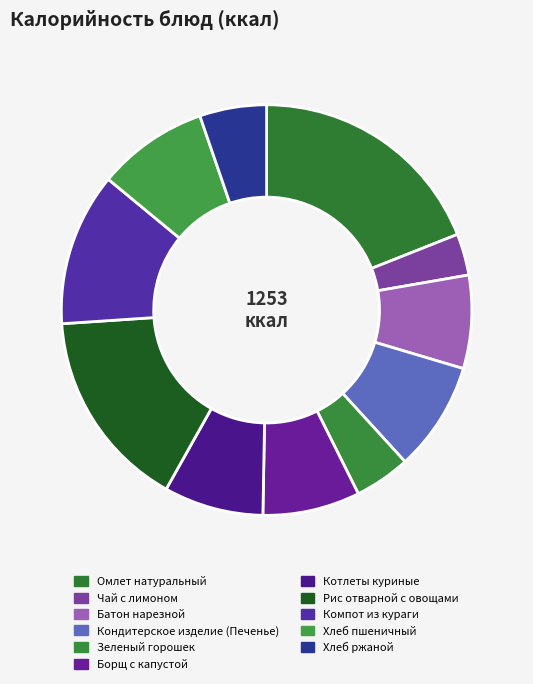

How many segments does this pie chart have?

11